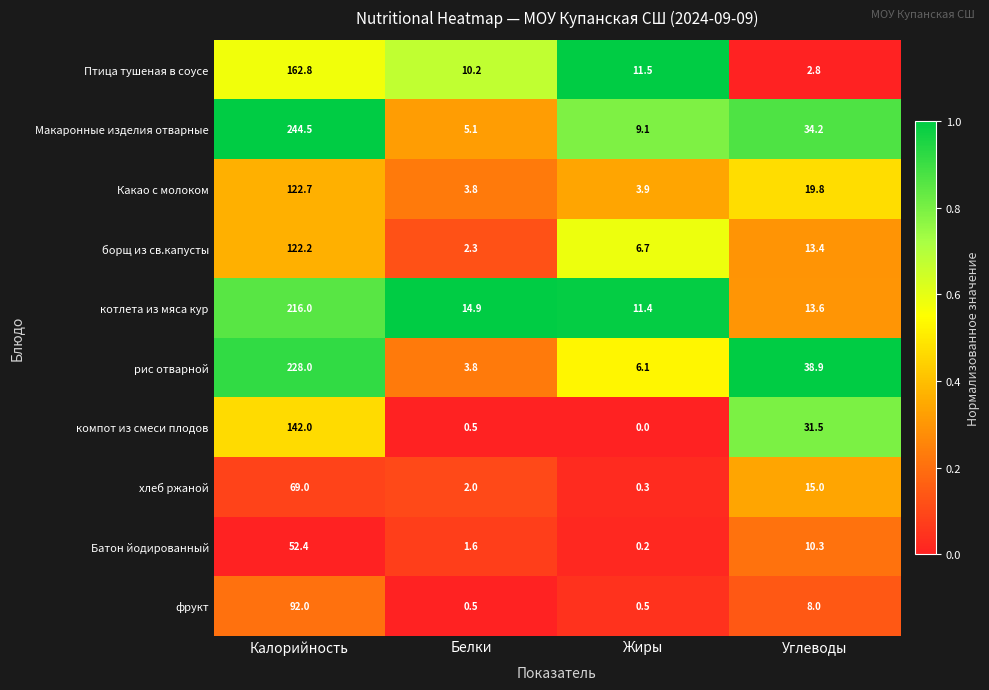

What is the difference between the maximum and minimum values in the борщ из св.капусты series?

119.9